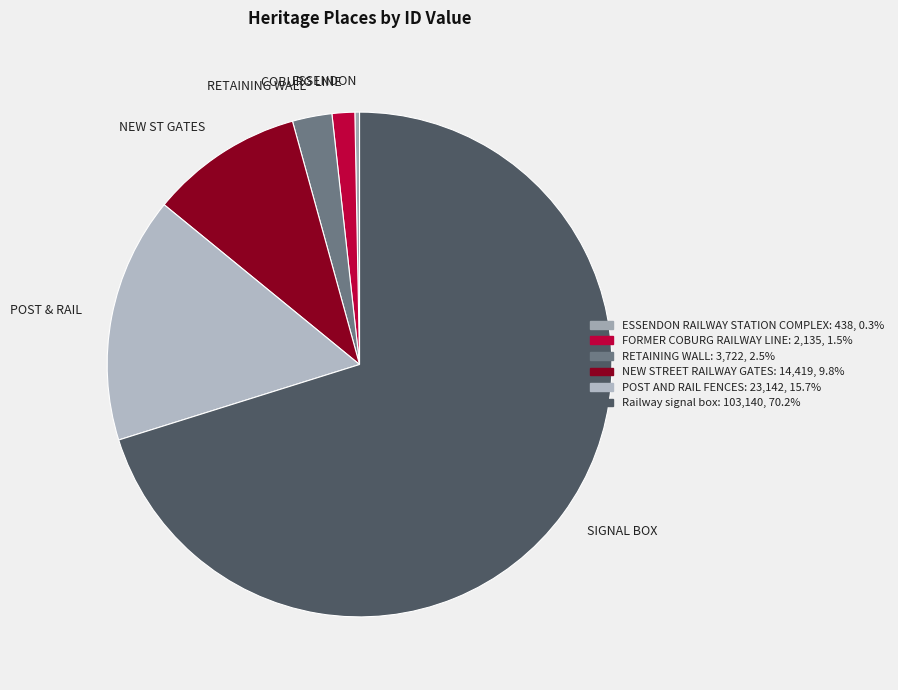

How many slices are in this pie chart?

6